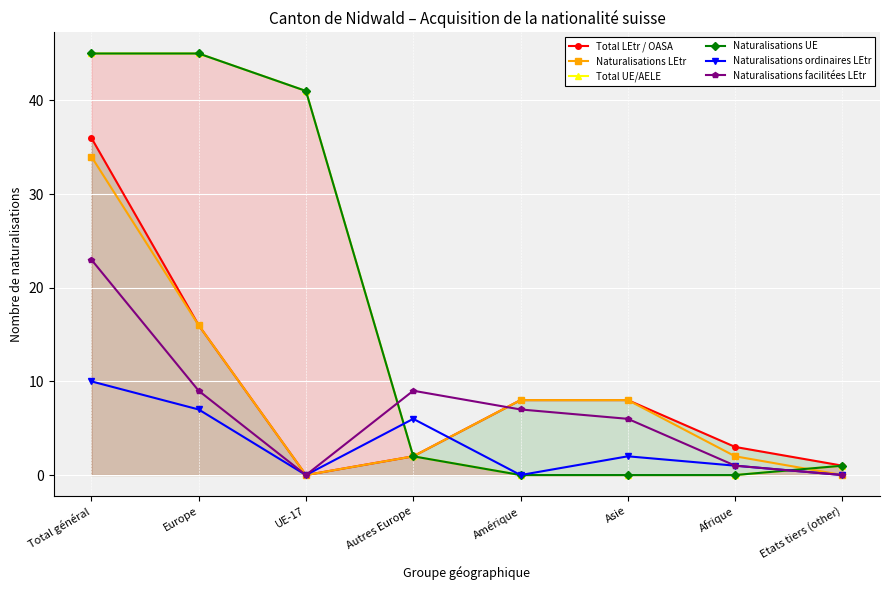

The Naturalisations ordinaires LEtr series shows 0 at UE-17. True or false?

True